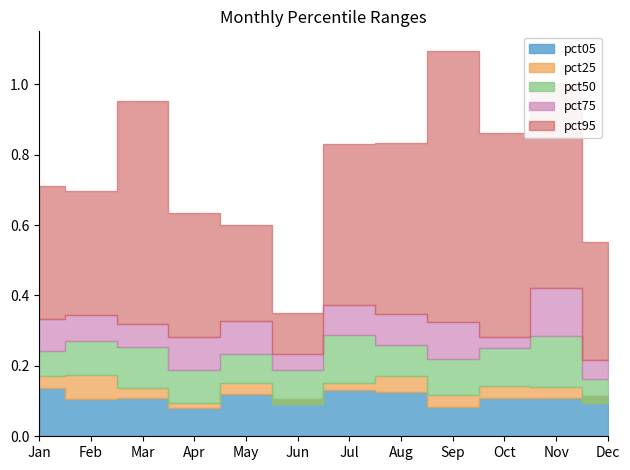

Which series has the largest total across all categories?

pct95